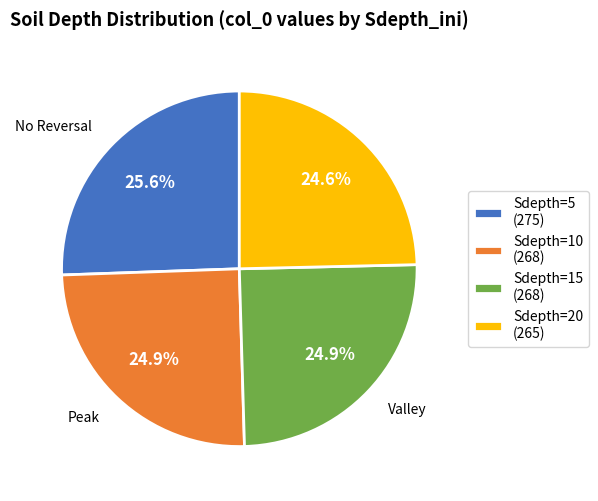

Combined, what portion of the pie is Sdepth=10 (268) and Sdepth=20 (265)?

49.5%